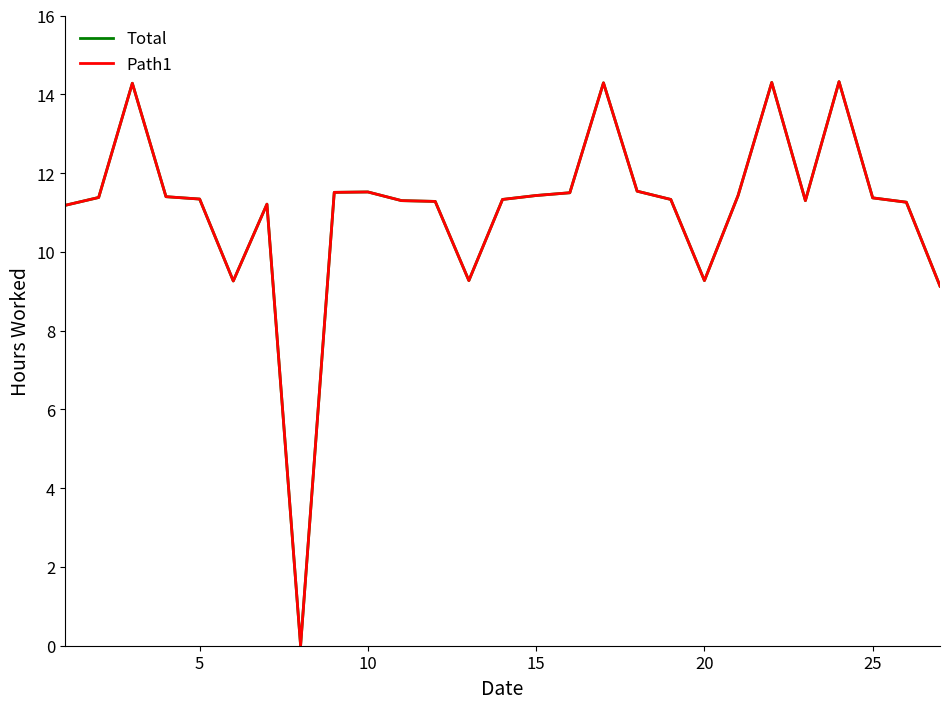

Is this an area chart (filled region under the line)?

No